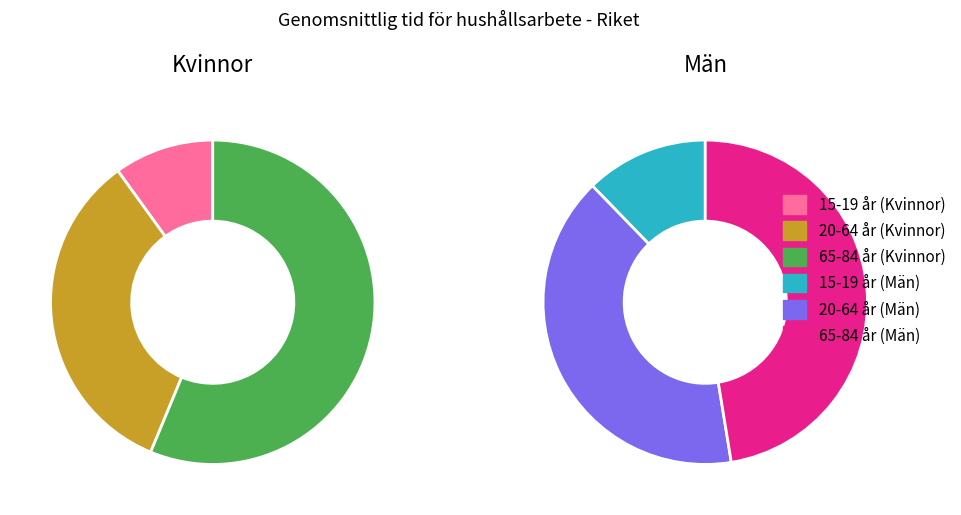

The 20-64 år slice represents 28% of the pie. True or false?

False